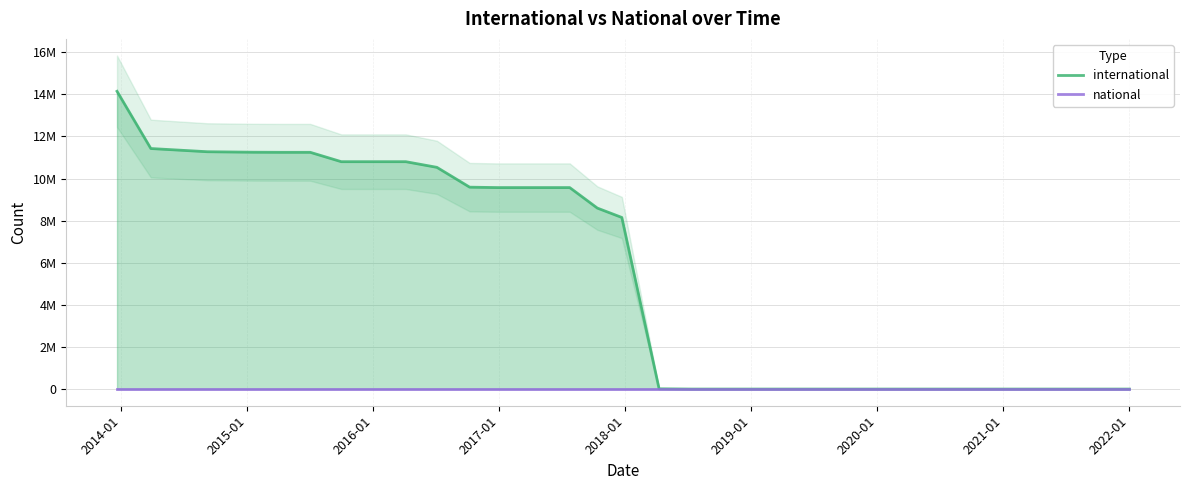

Rank the series at 2022-01 from highest to lowest value.

international, national